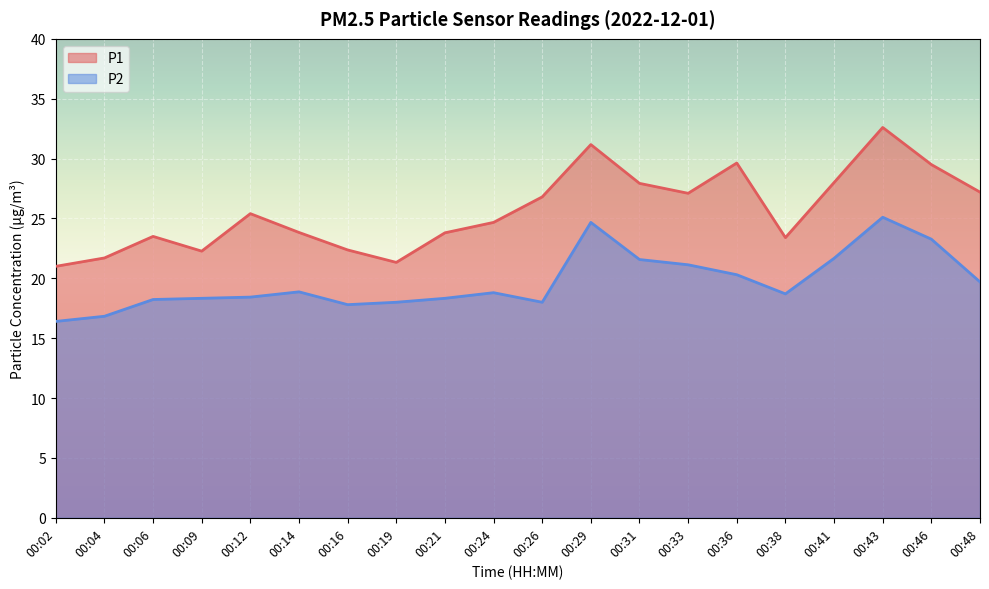

True or false: P1 and P2 cross at least once.

False